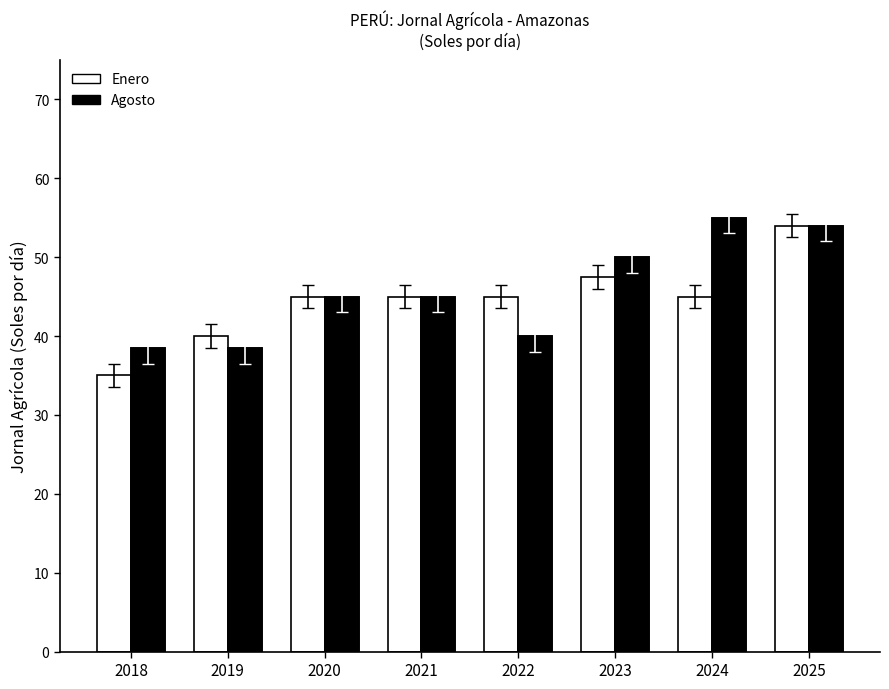

How many data points in Enero are above 45?

2